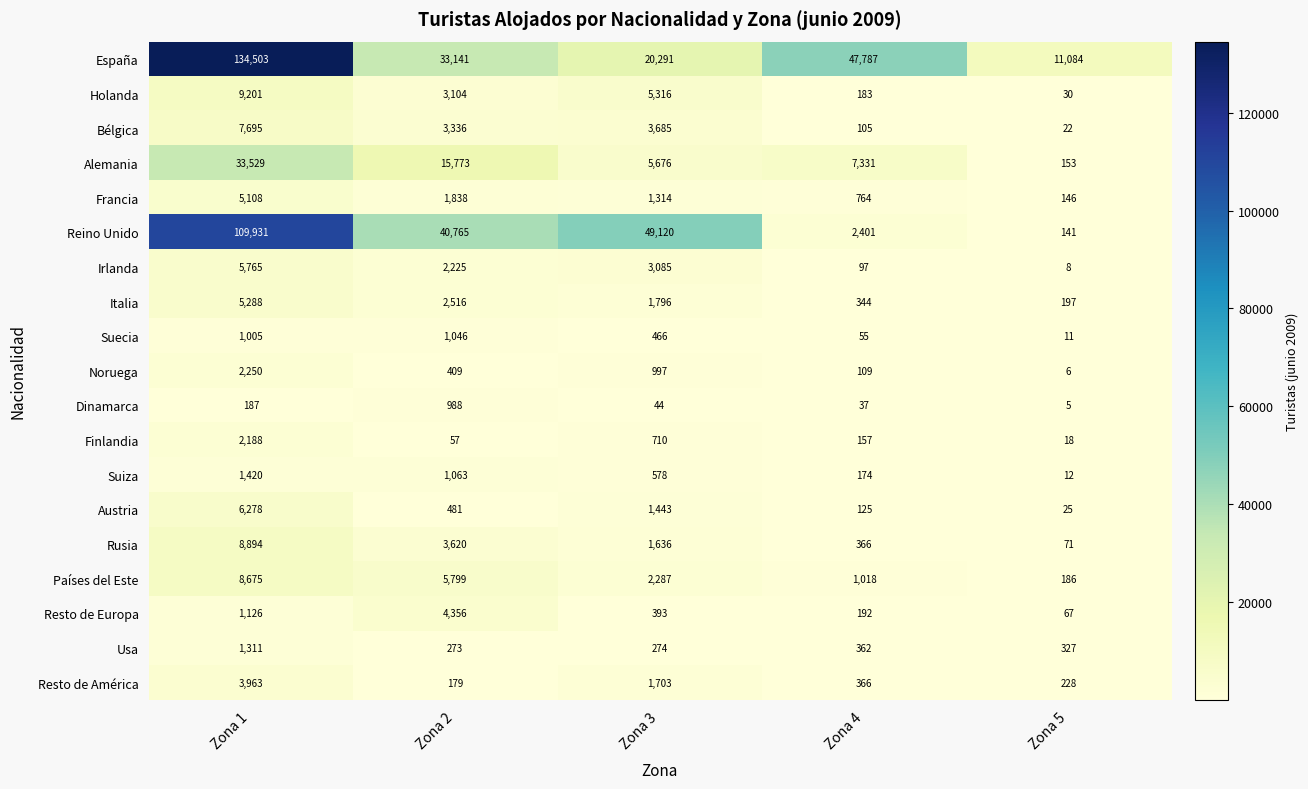

At which label does Usa first exceed 327?

Zona 1